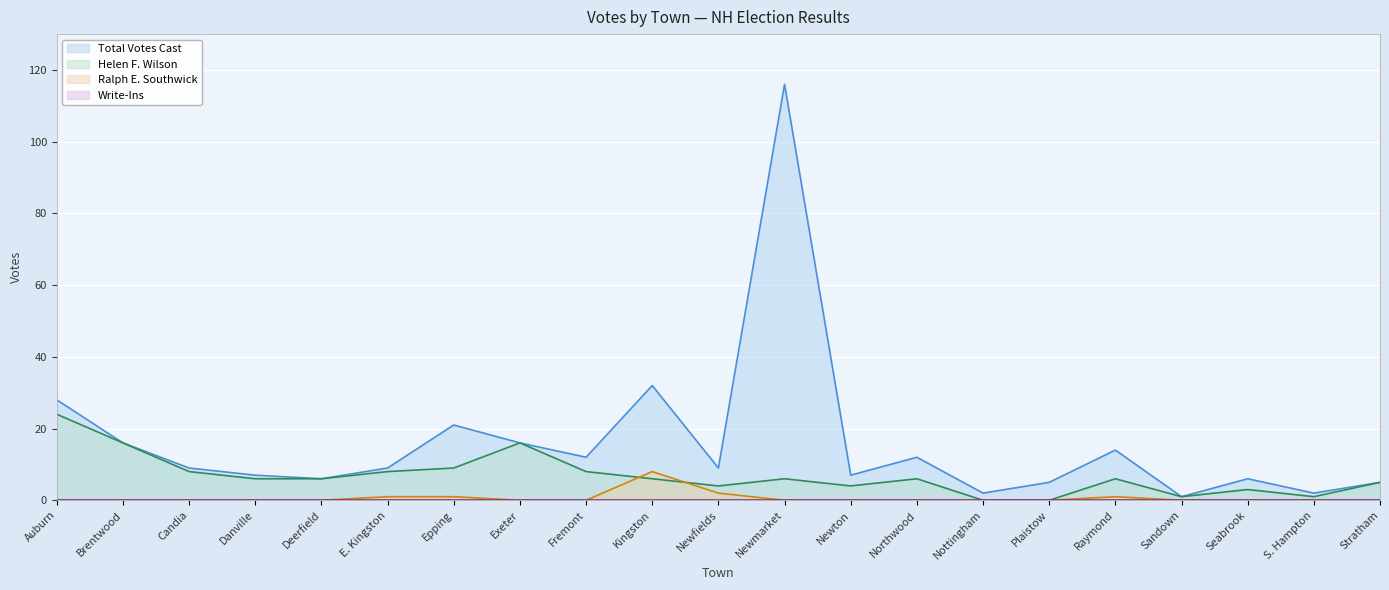

Does the chart display data point markers on the line(s)?

No